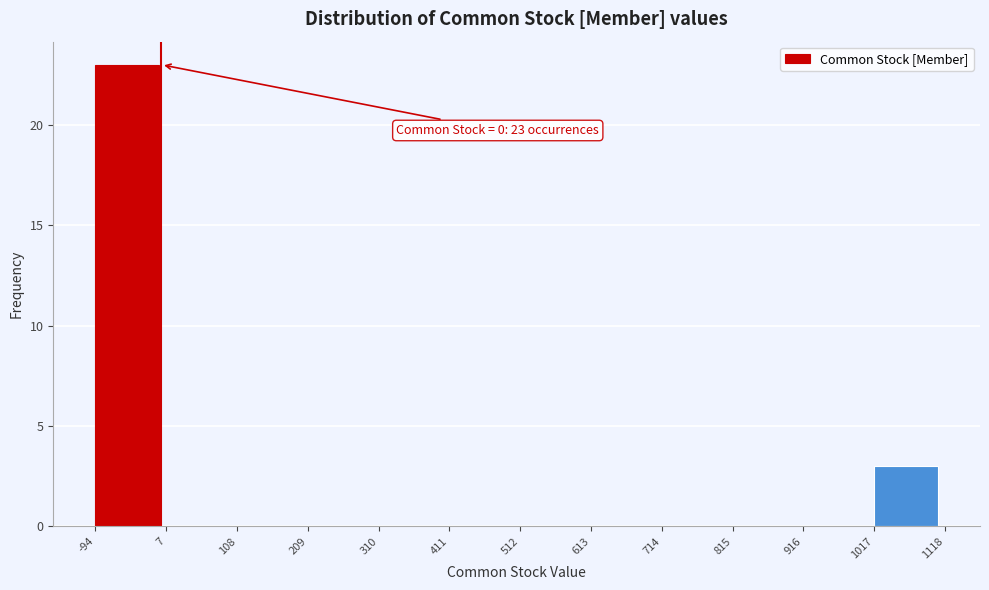

Which range on the x-axis has the tallest bar?

-94 to 7